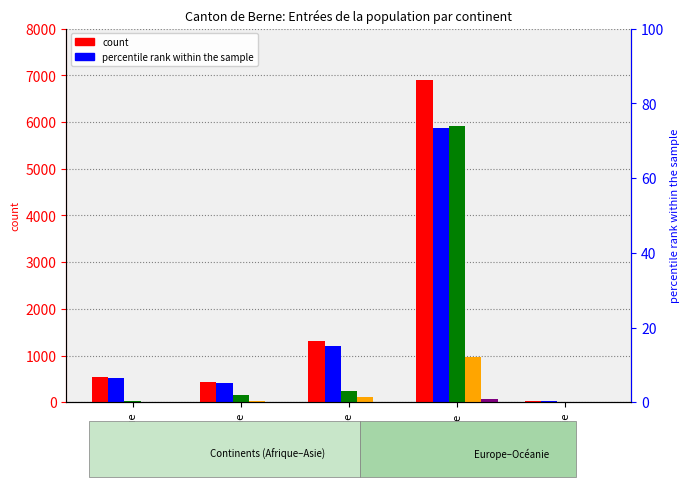

How many groups of bars are there?

5